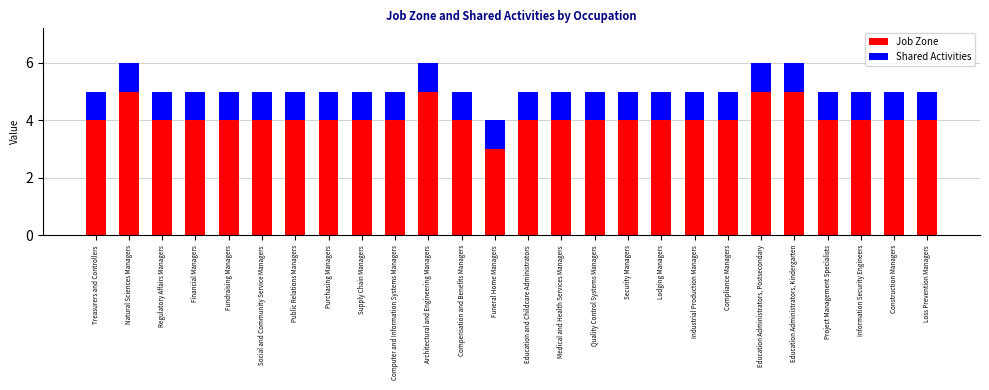

What is the difference between the maximum and minimum values in the Job Zone series?

2